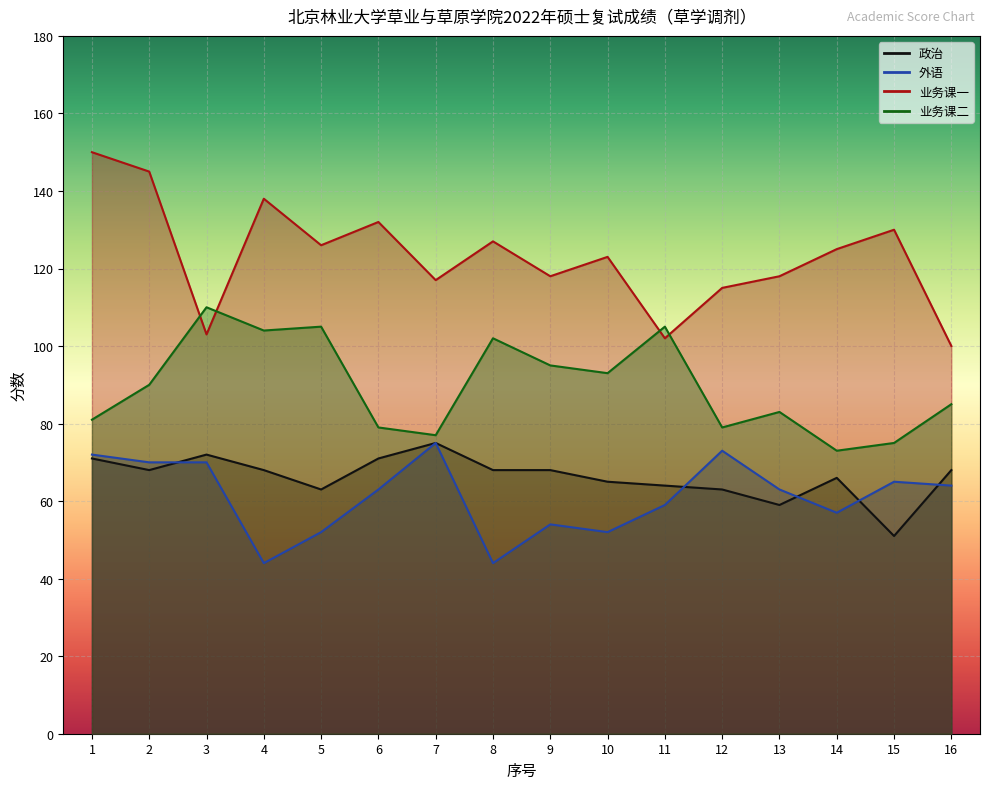

The value of 外语 at 13 is 36. True or false?

False